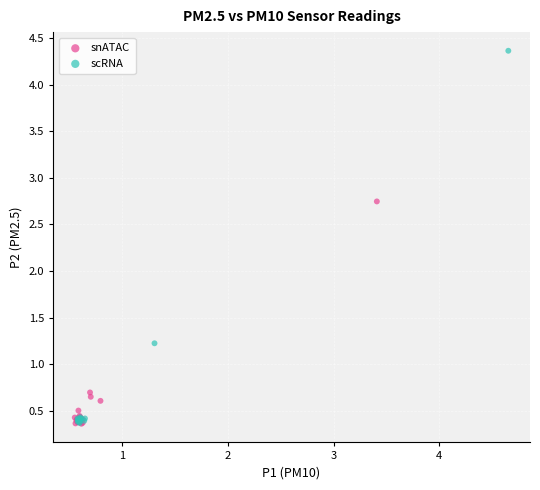

Which series has the largest Y range (max minus min)?

scRNA